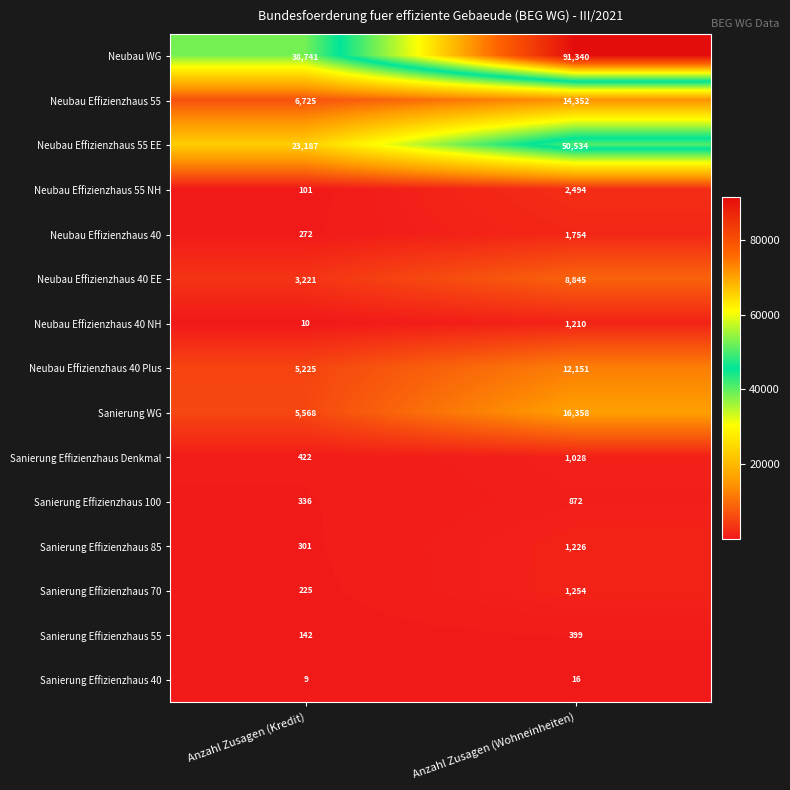

Count the number of categories in the chart.

2